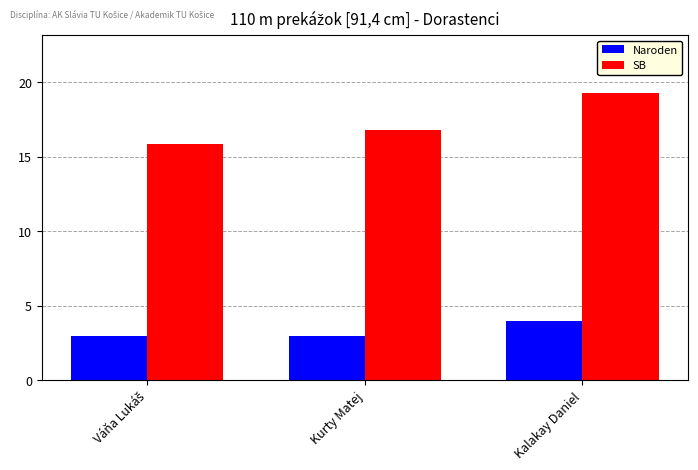

Which series has the largest range (max minus min)?

SB